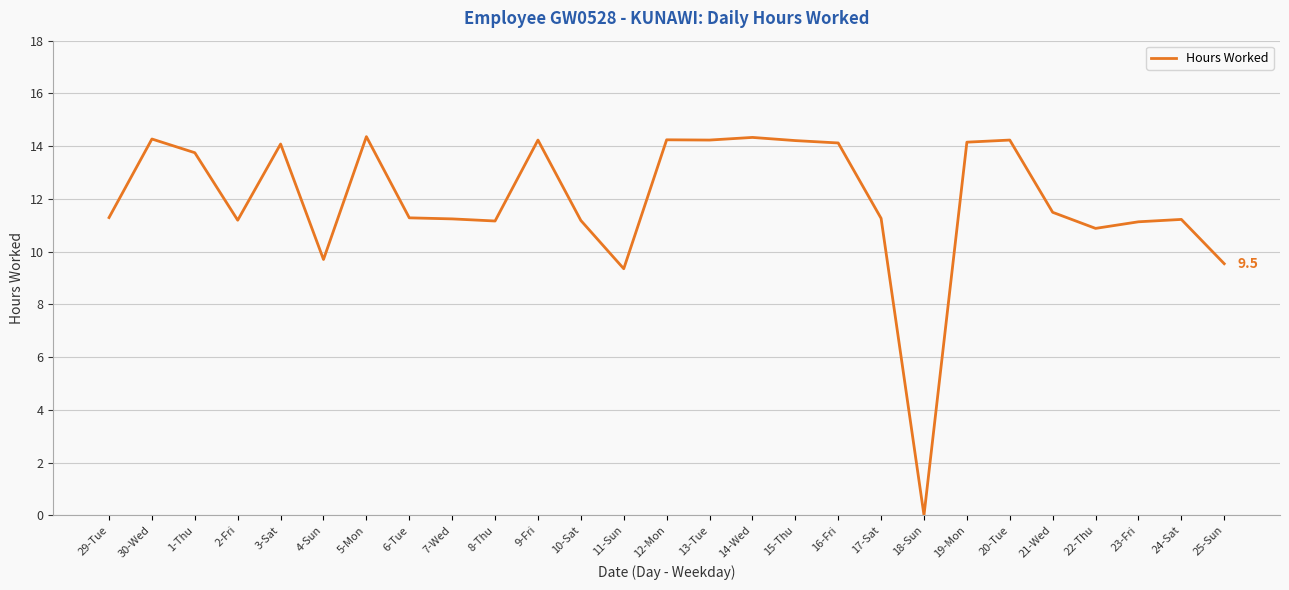

What is the maximum value shown in the chart?

14.4